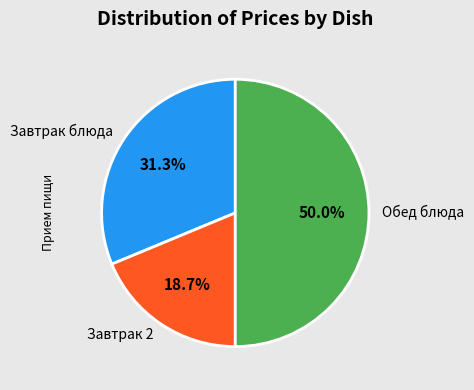

Rank the categories by value from highest to lowest.

Обед блюда, Завтрак блюда, Завтрак 2